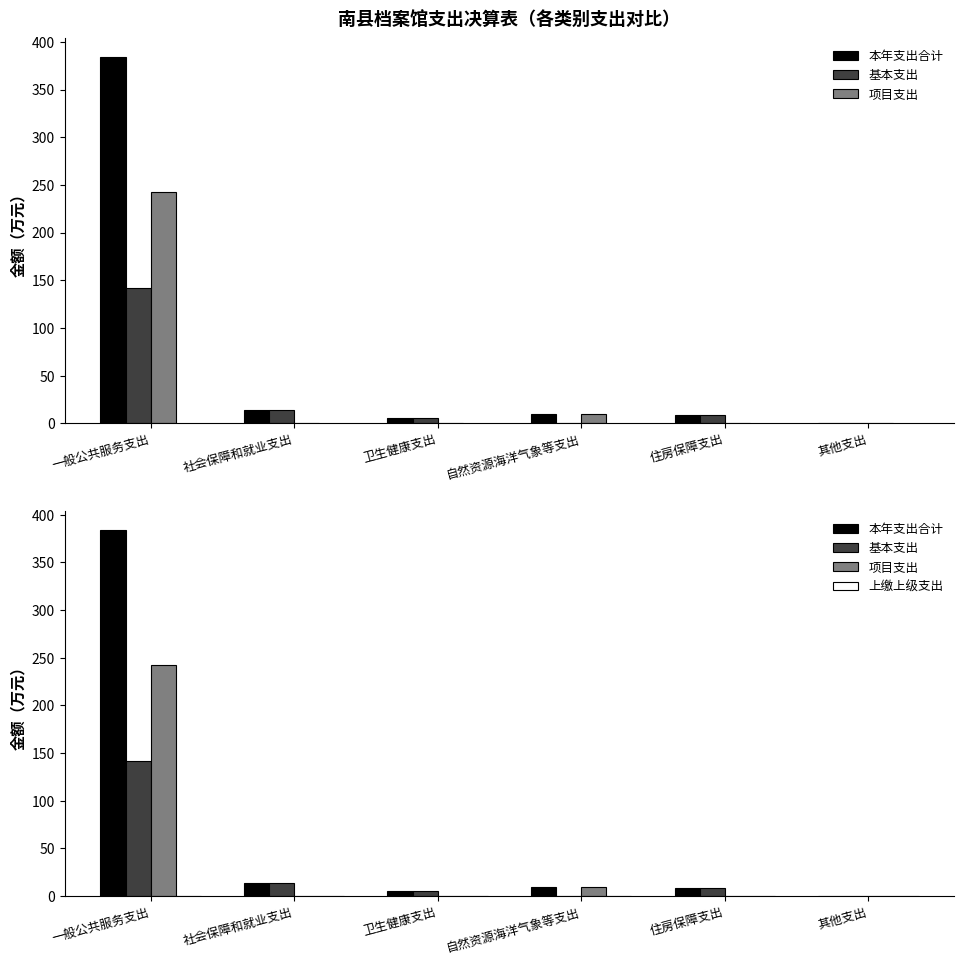

What is the label of the 4th bar from the left?

自然资源海洋气象等支出